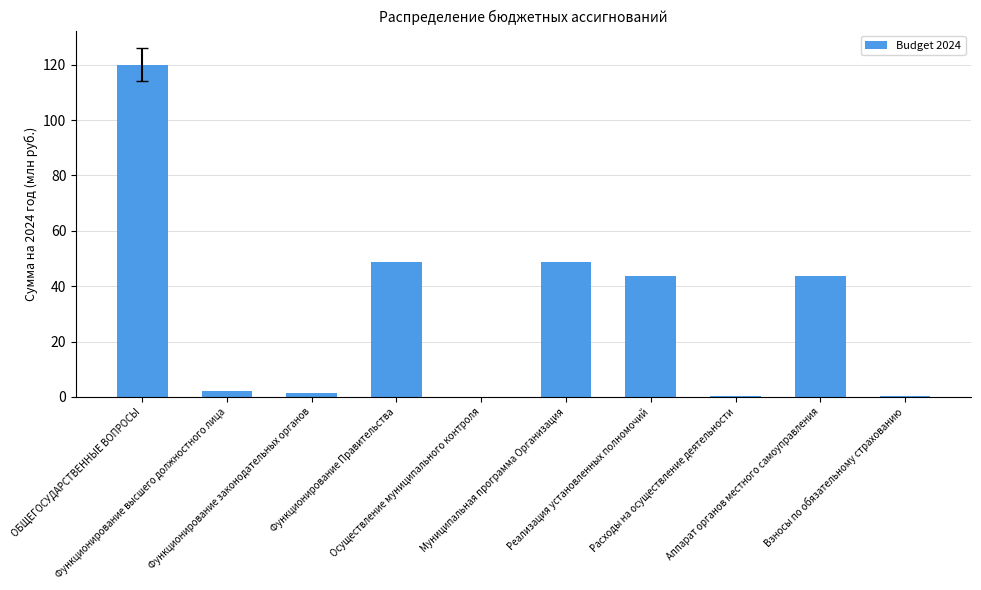

What is the greatest value displayed?

120.1